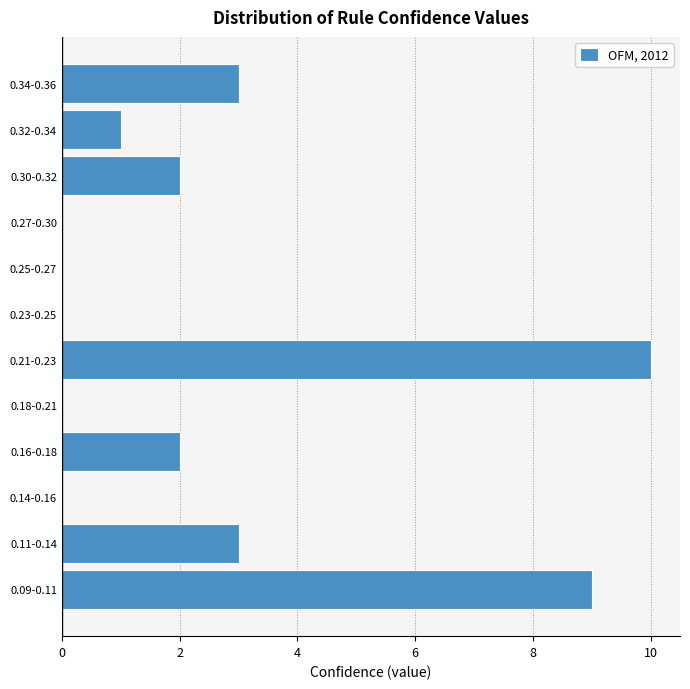

Reading bottom to top, list all the values displayed in this chart.

0.09-0.11=9	0.11-0.14=3	0.14-0.16=0	0.16-0.18=2	0.18-0.21=0	0.21-0.23=10	0.23-0.25=0	0.25-0.27=0	0.27-0.30=0	0.30-0.32=2	0.32-0.34=1	0.34-0.36=3